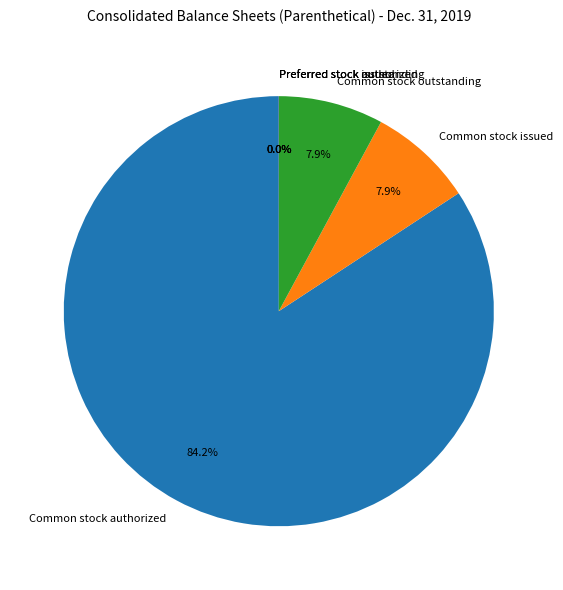

Which category has the biggest portion of the pie?

Common stock authorized